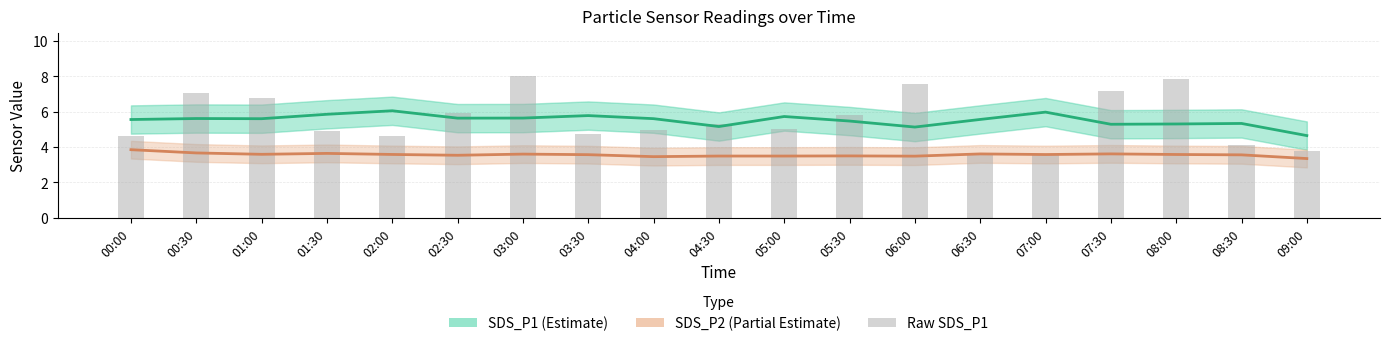

The SDS_P1 raw series shows 9.2 at 04:30. True or false?

False